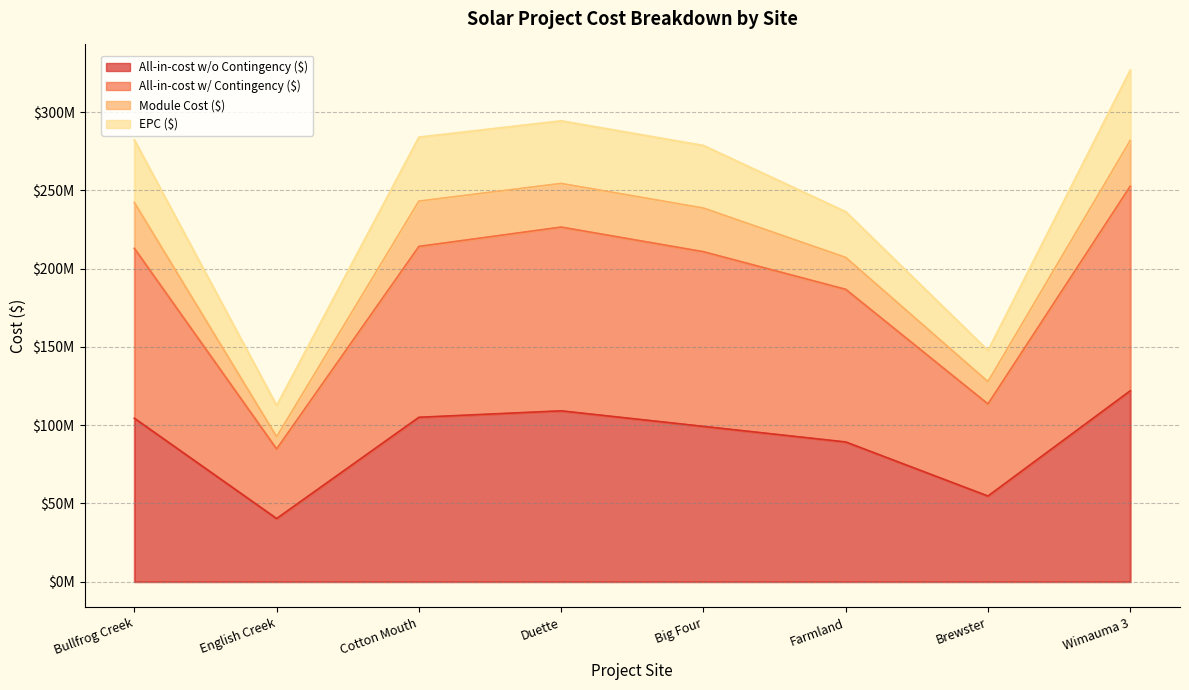

Is the value of All-in-cost w/ Contingency ($) at Farmland greater than the value of All-in-cost w/o Contingency ($) at English Creek?

Yes